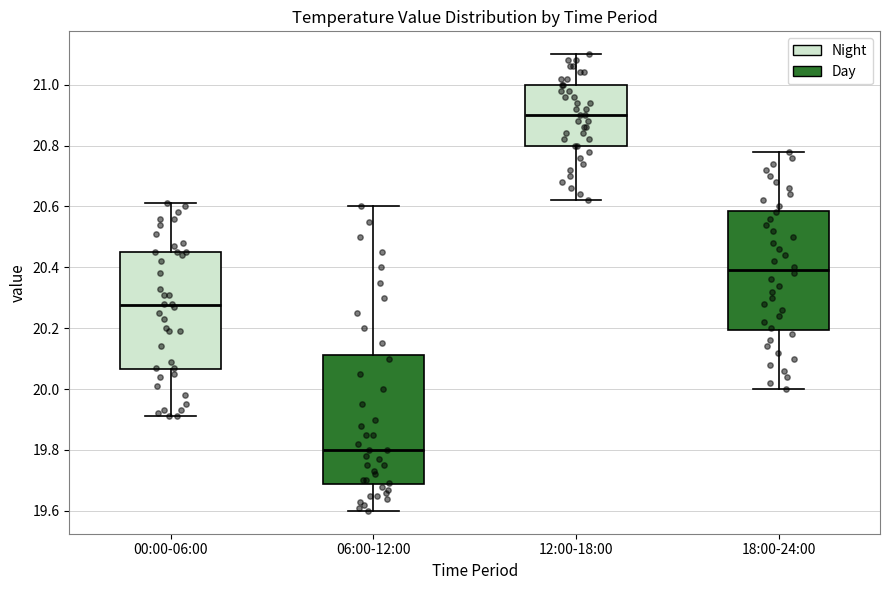

Comparing the boxes themselves (not the whiskers), which one is the tallest?

06:00-12:00